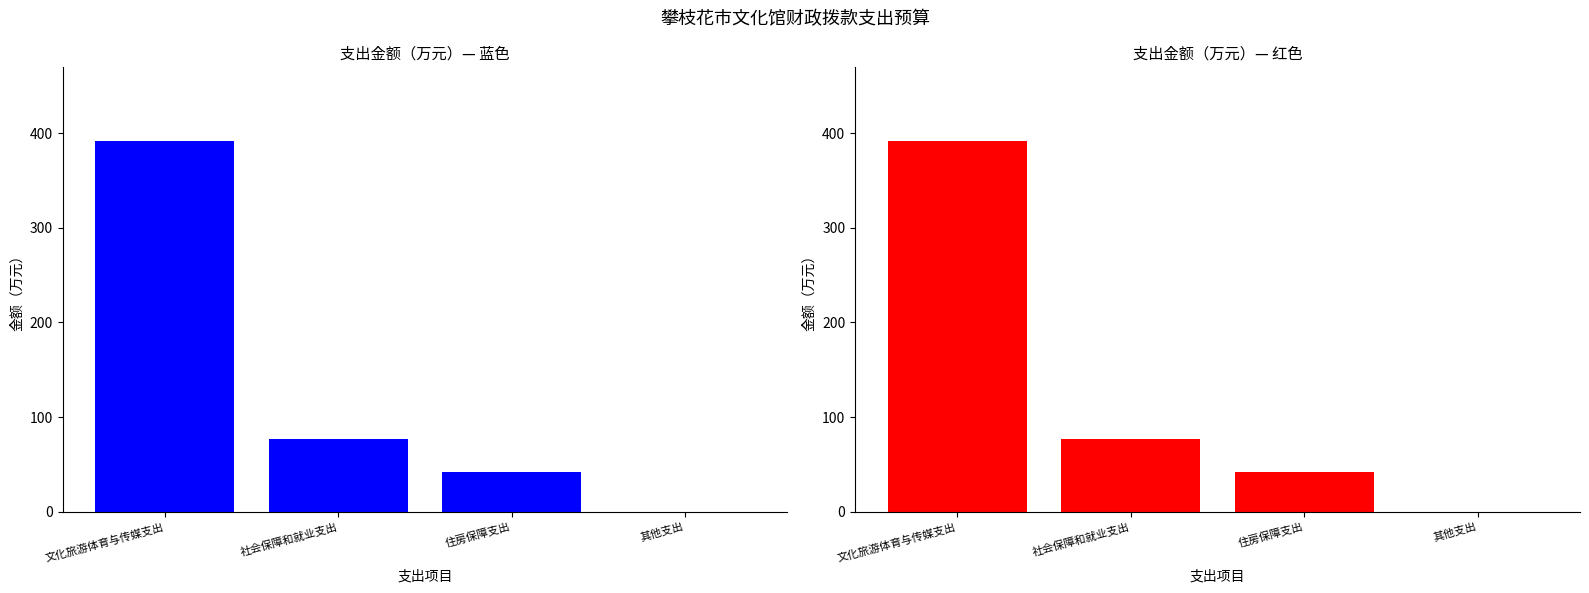

What is the value of the 1st bar from the left?

391.1